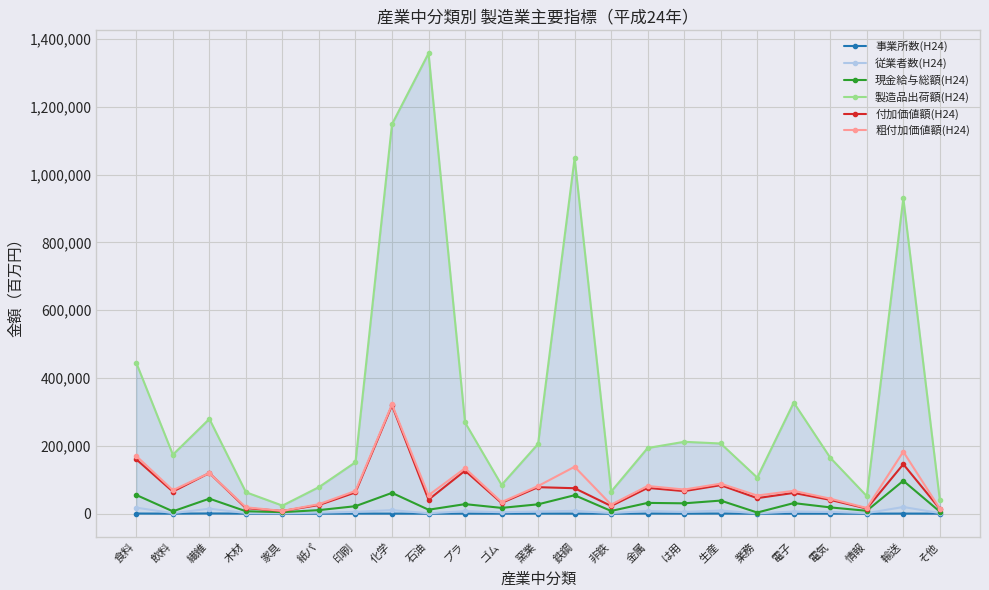

What is the value of the 事業所数(H24) point at the 23rd from the left?

106